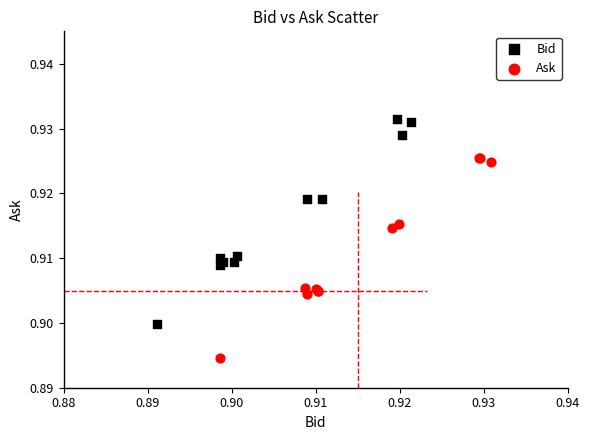

Which series reaches the maximum Y coordinate?

Bid